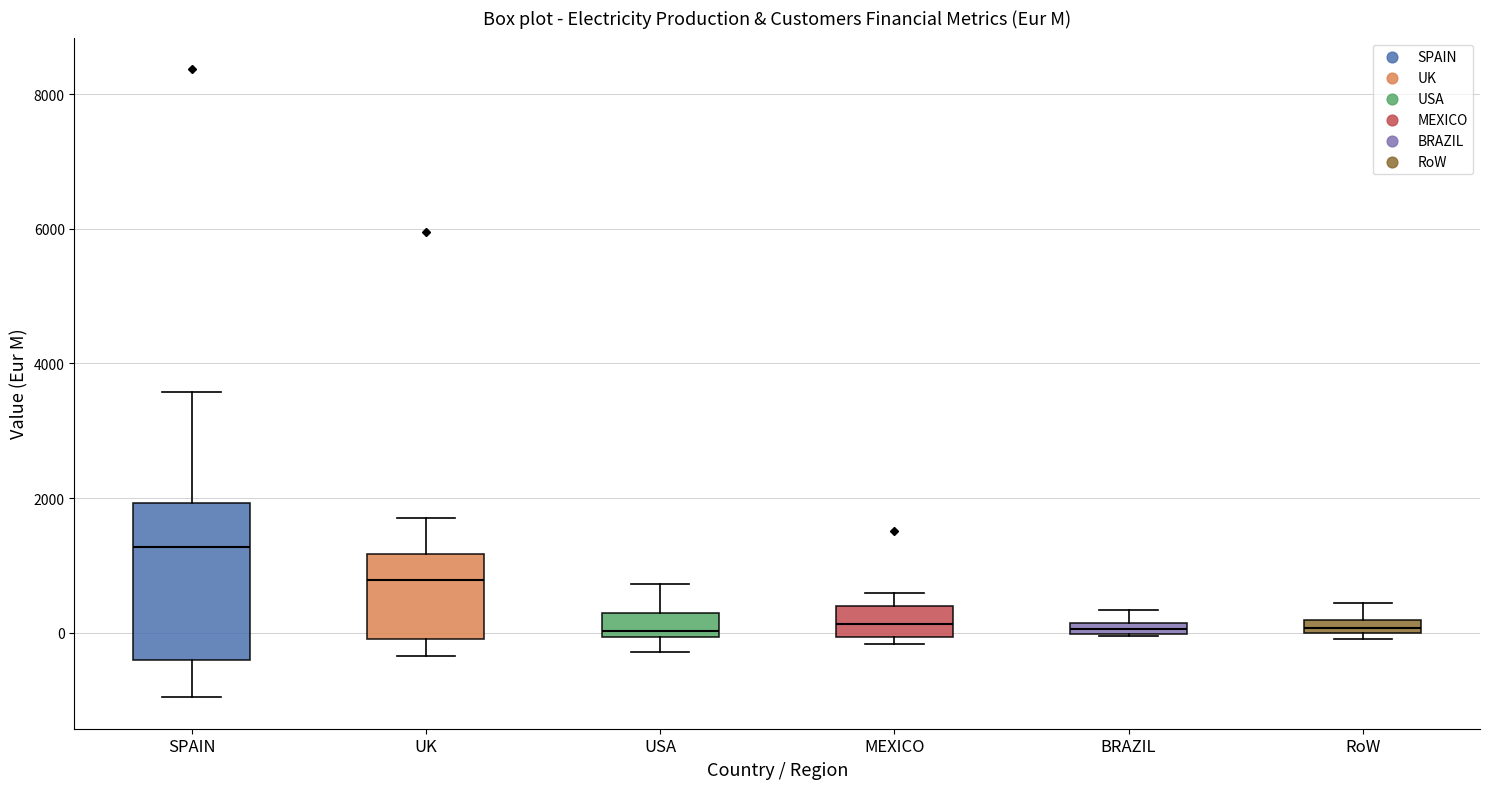

Where does the upper whisker of the box for SPAIN end on the y-axis? The values are not printed on the chart, so give them approximately, as read against the axis.

3600